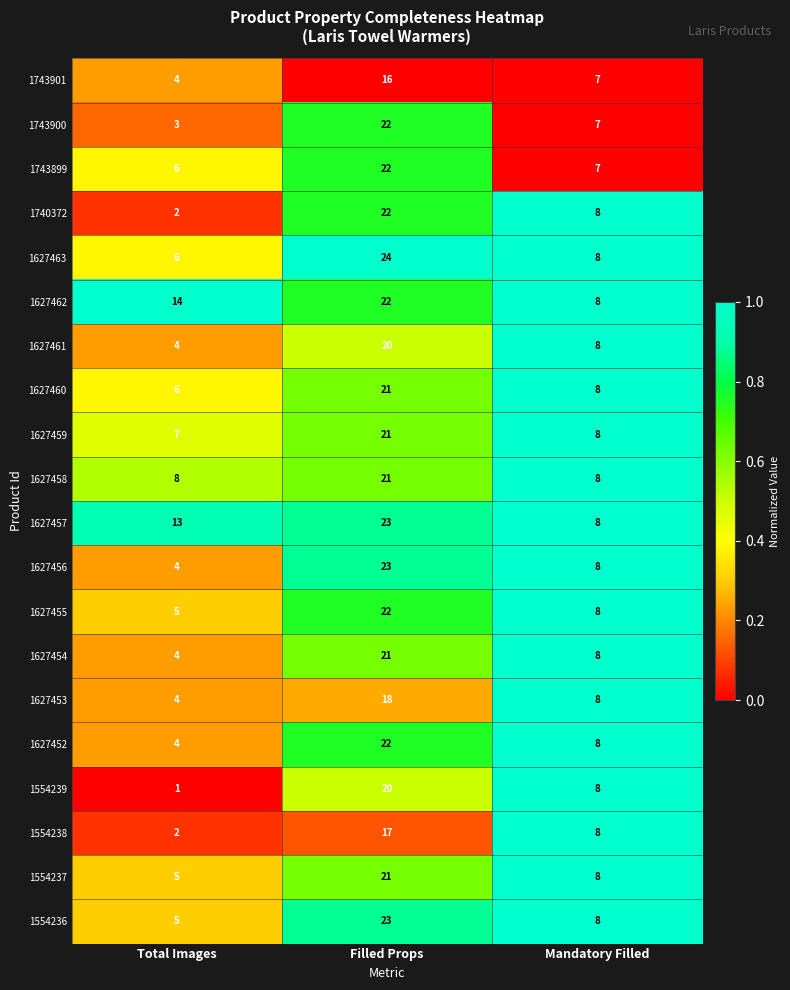

What is the maximum value shown in the chart?

24